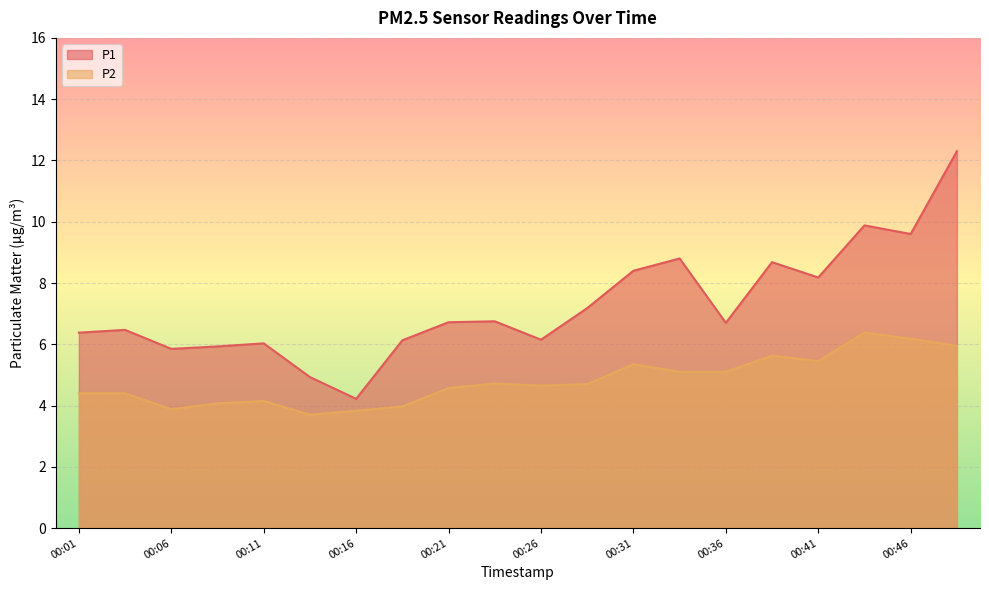

Is it true that P2 equals 1.0 at 00:21?

False